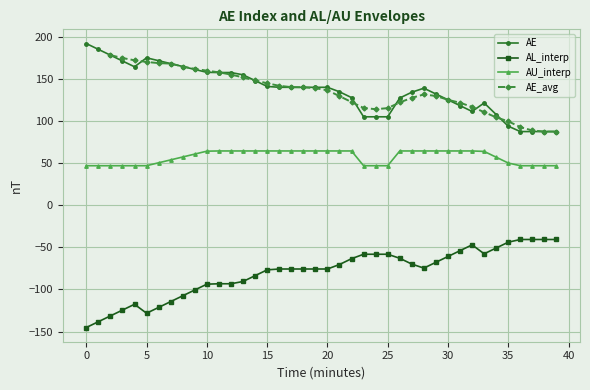

The value of AU_interp at 23 is 83.5. True or false?

False